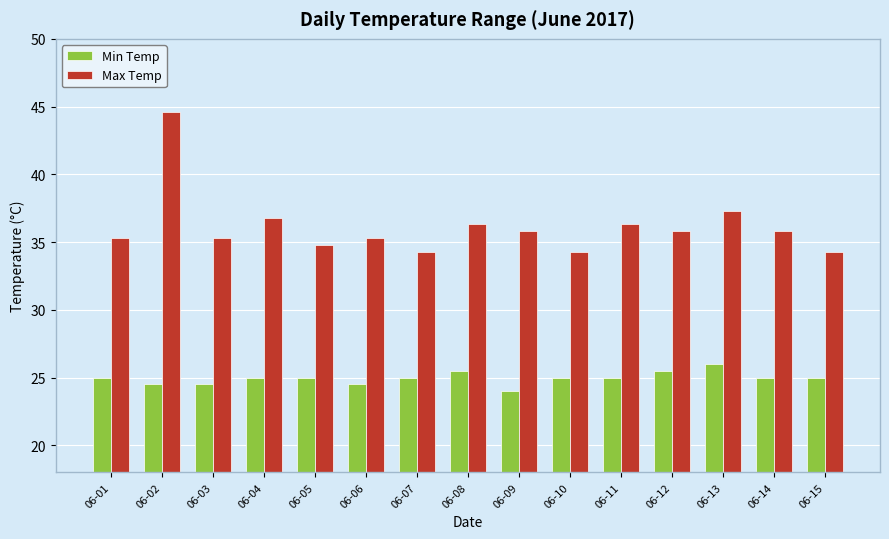

Is the value of Max Temp at 06-06 greater than the value of Min Temp at 06-14?

Yes